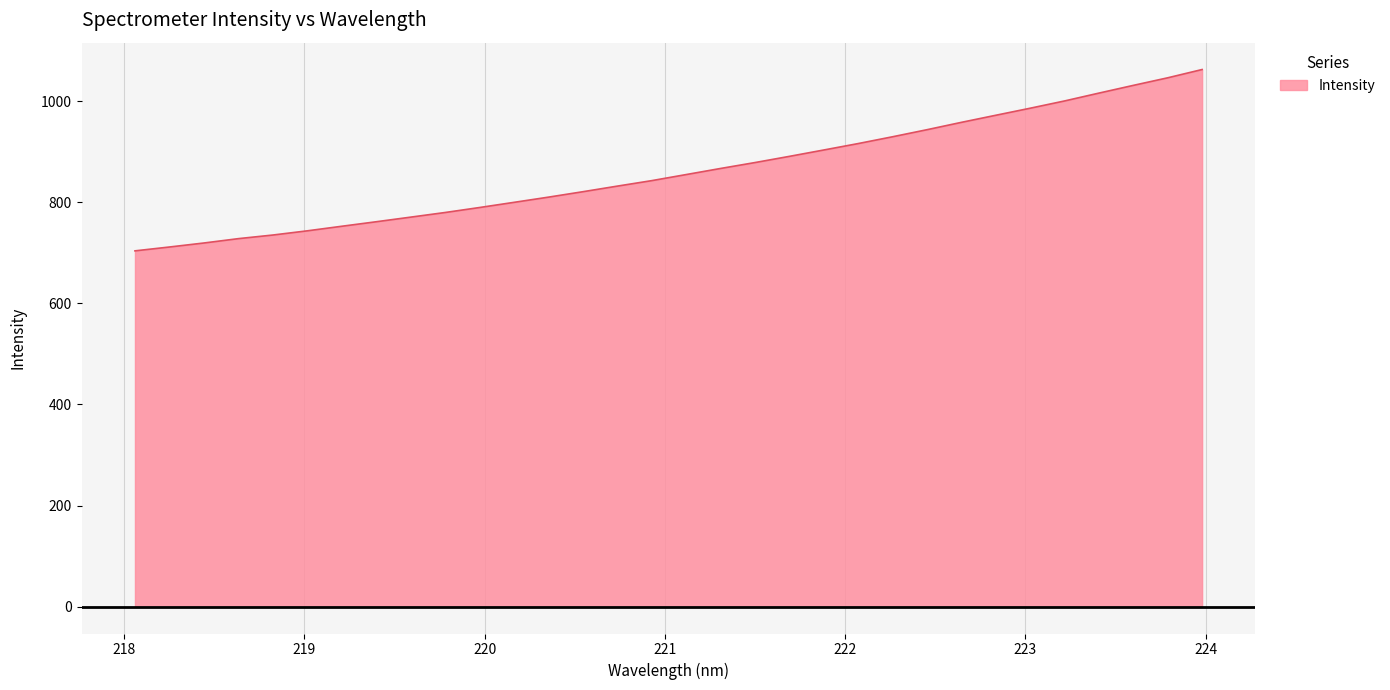

What is the difference between the maximum and minimum values?

358.7